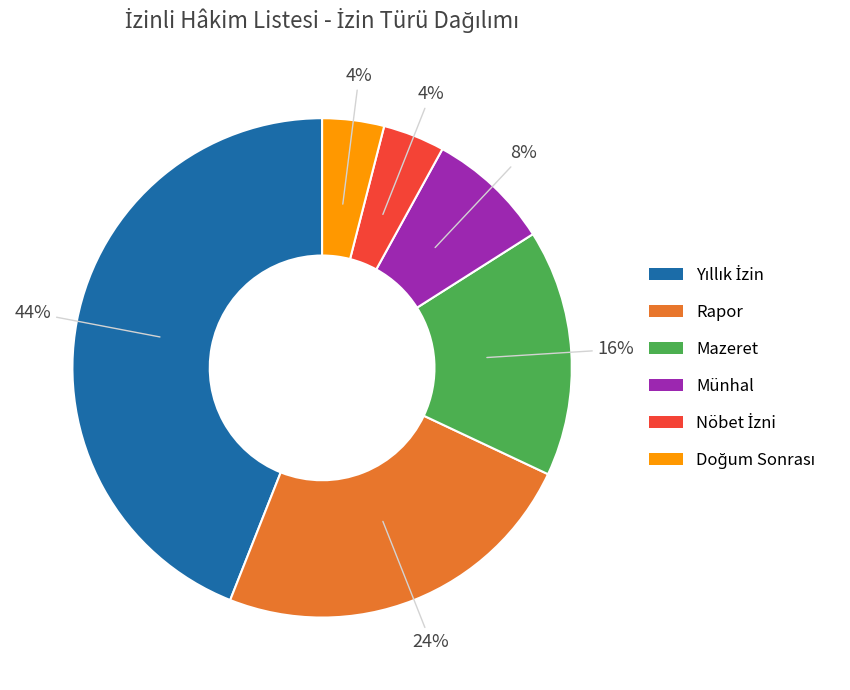

To the nearest percent, what is the average slice percentage?

17%